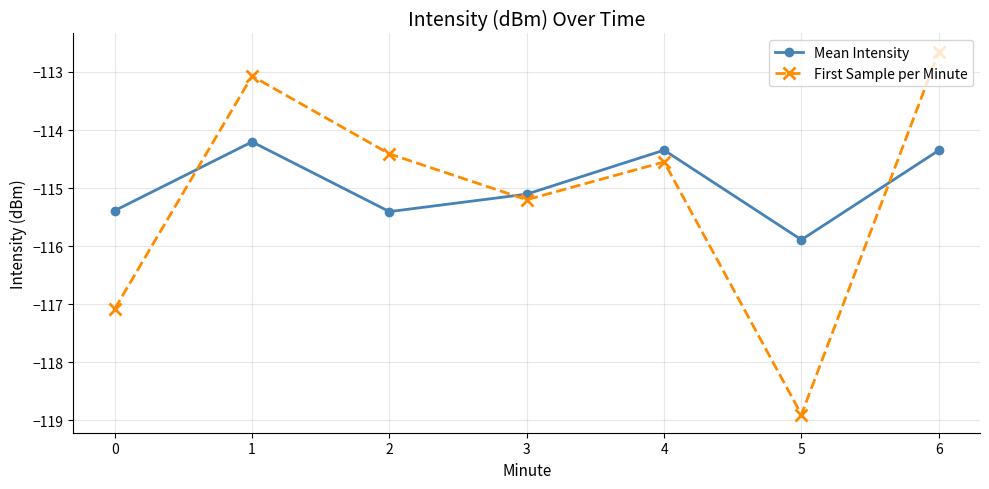

Is it true that First Sample per Minute equals -118.9 at 5?

True